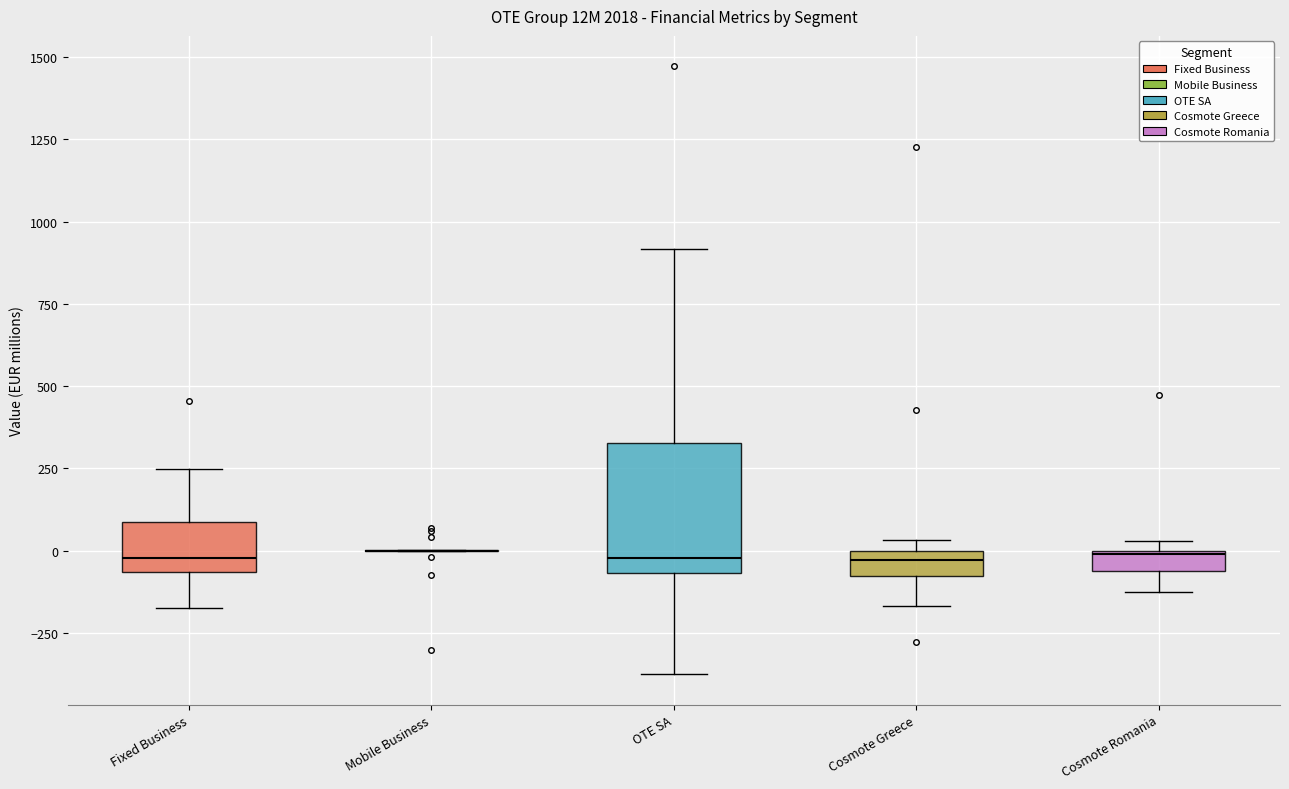

Where is the lower edge of the box for Cosmote Romania on the y-axis? The values are not printed on the chart, so give them approximately, as read against the axis.

-50